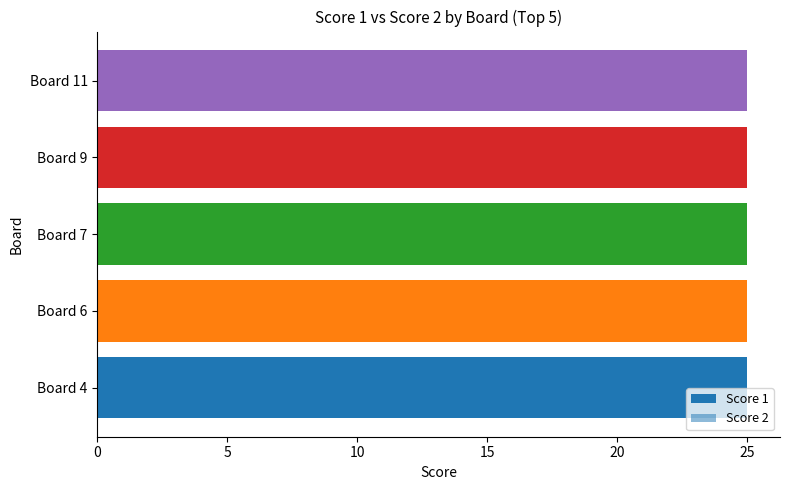

How many categories are shown in the chart?

5